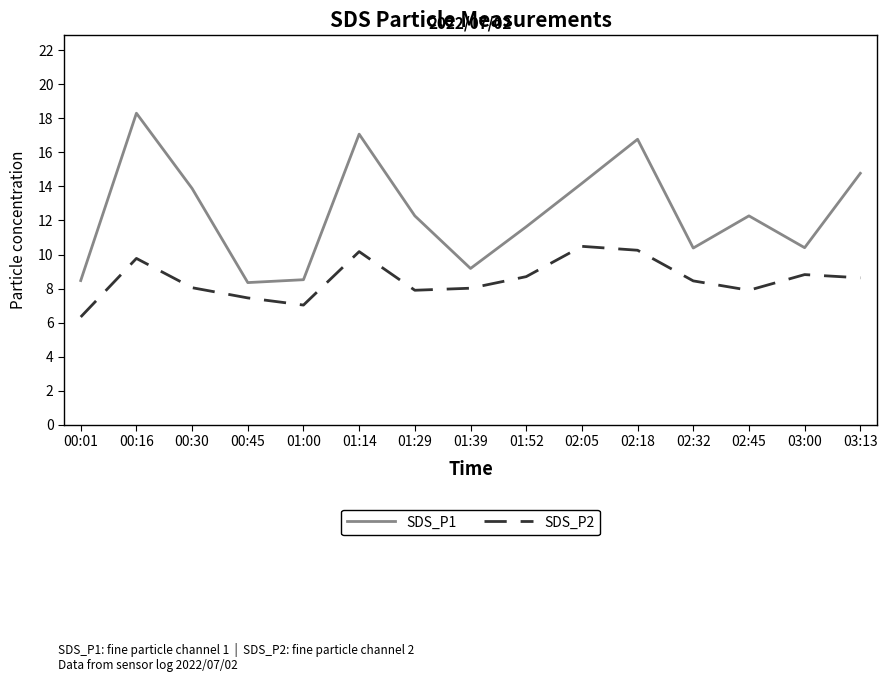

List the series in order of their overall mean, highest first.

SDS_P1, SDS_P2